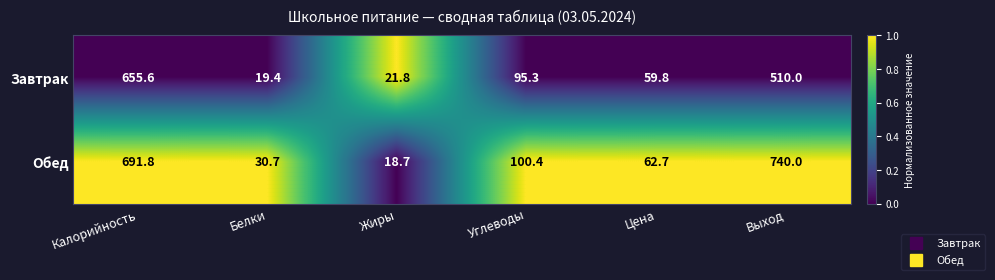

What is the sum of the Завтрак values at Жиры and Цена?

81.6